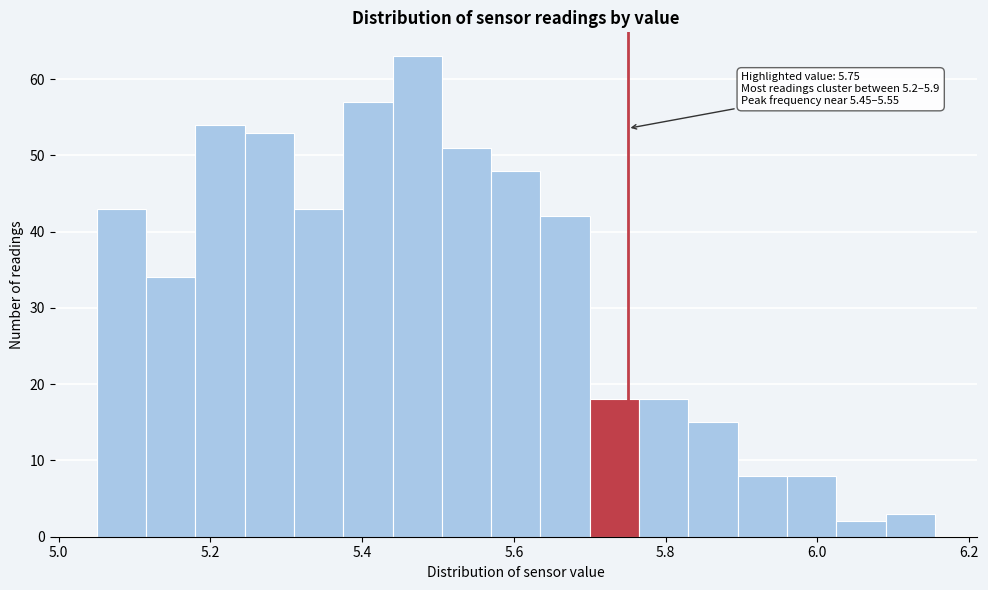

Read against the x-axis, roughly where is the centre of the tallest bar?

5.48